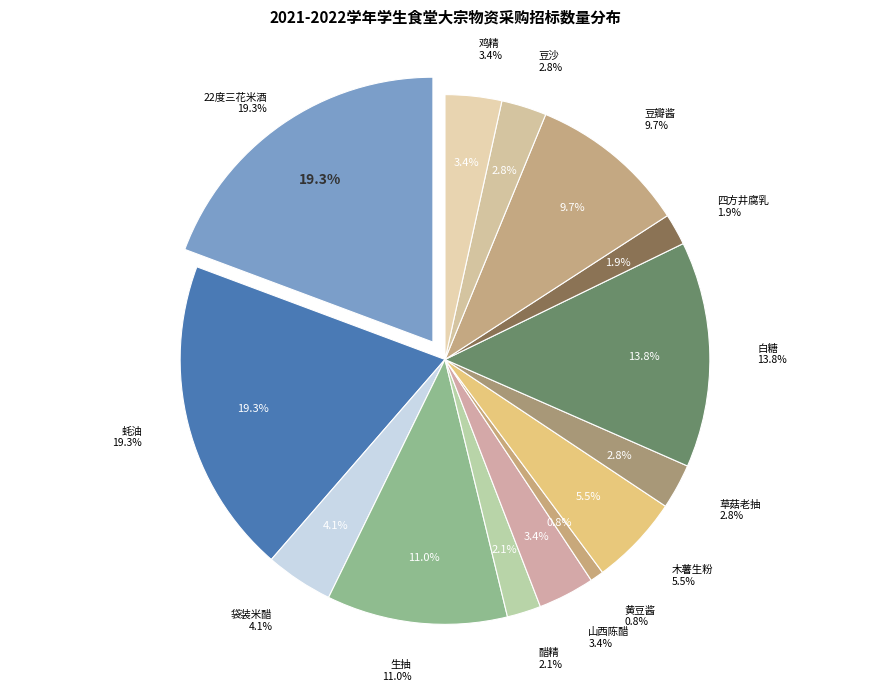

To the nearest percent, what is the combined percentage of 四方井腐乳 and 生抽?

13%